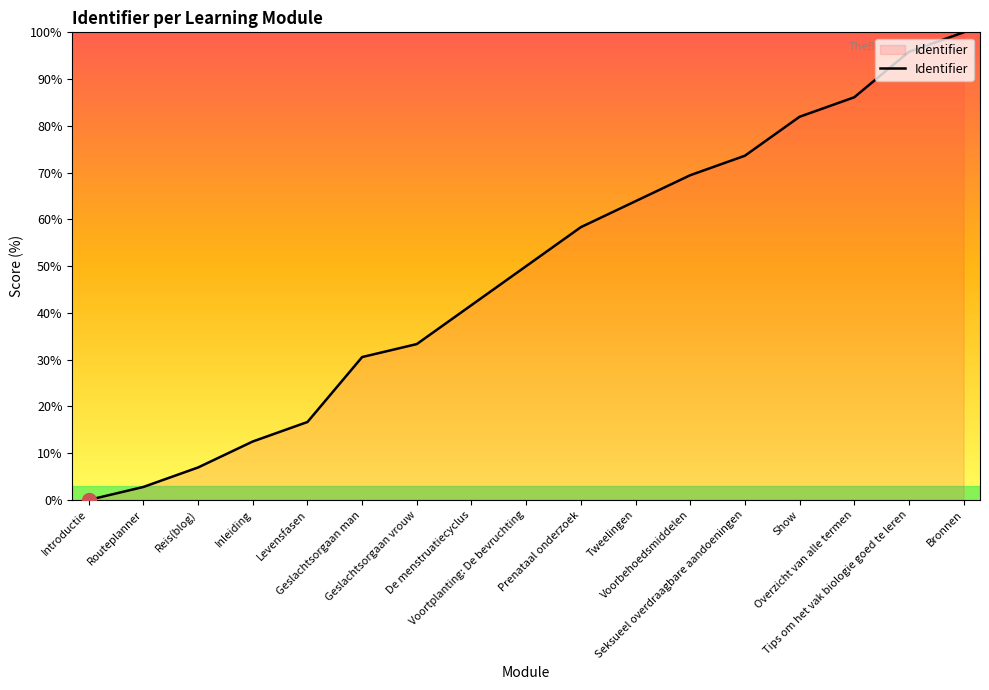

What is the sum of all values?

823.6